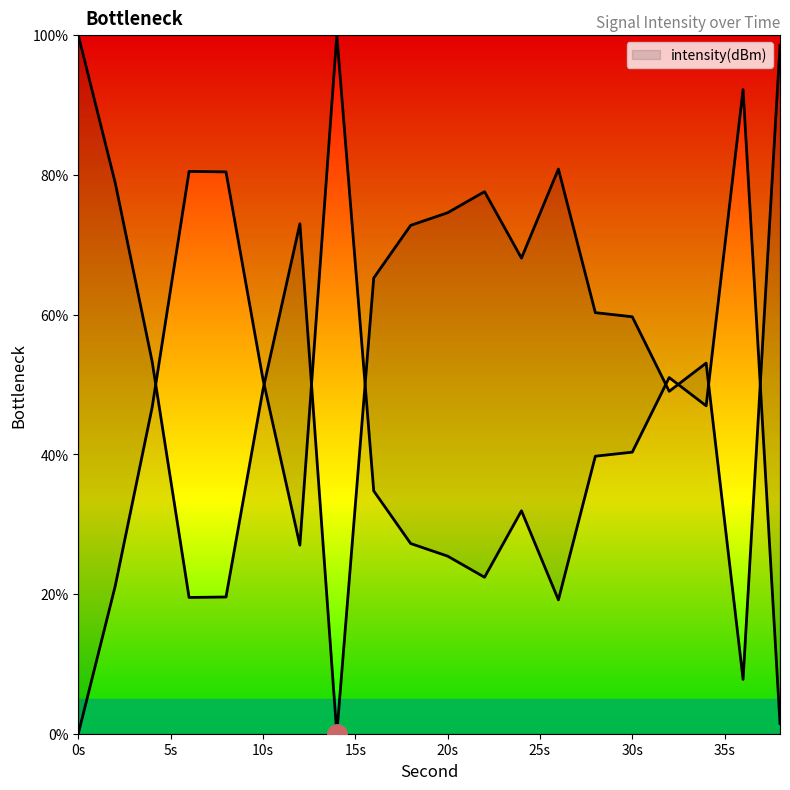

List the labels in order of value, largest first.

0, 38, 26, 2, 22, 20, 12, 18, 24, 16, 28, 30, 4, 34, 10, 32, 8, 6, 36, 14